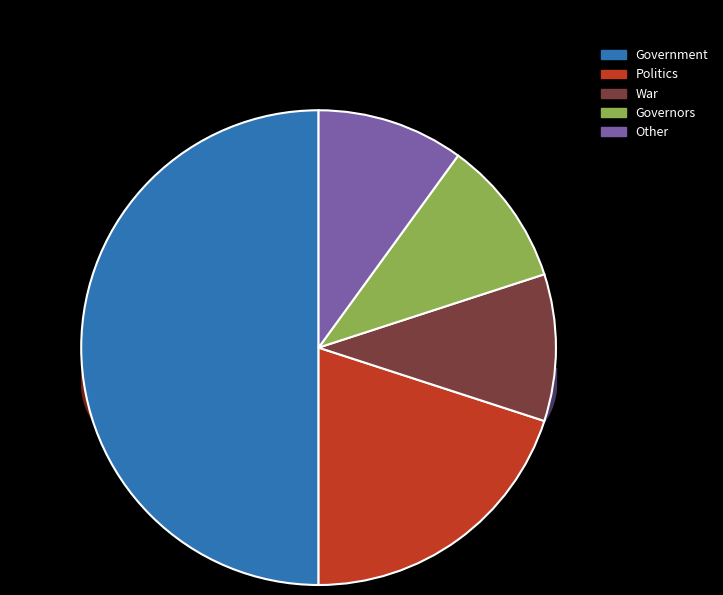

Count the number of slices in the pie.

5